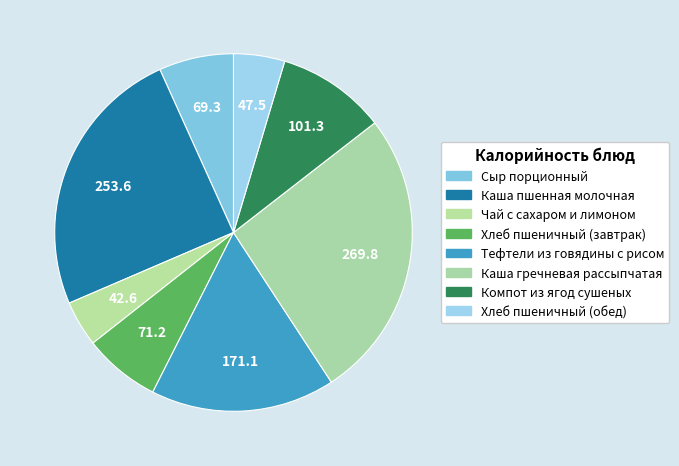

How many slices are in this pie chart?

8